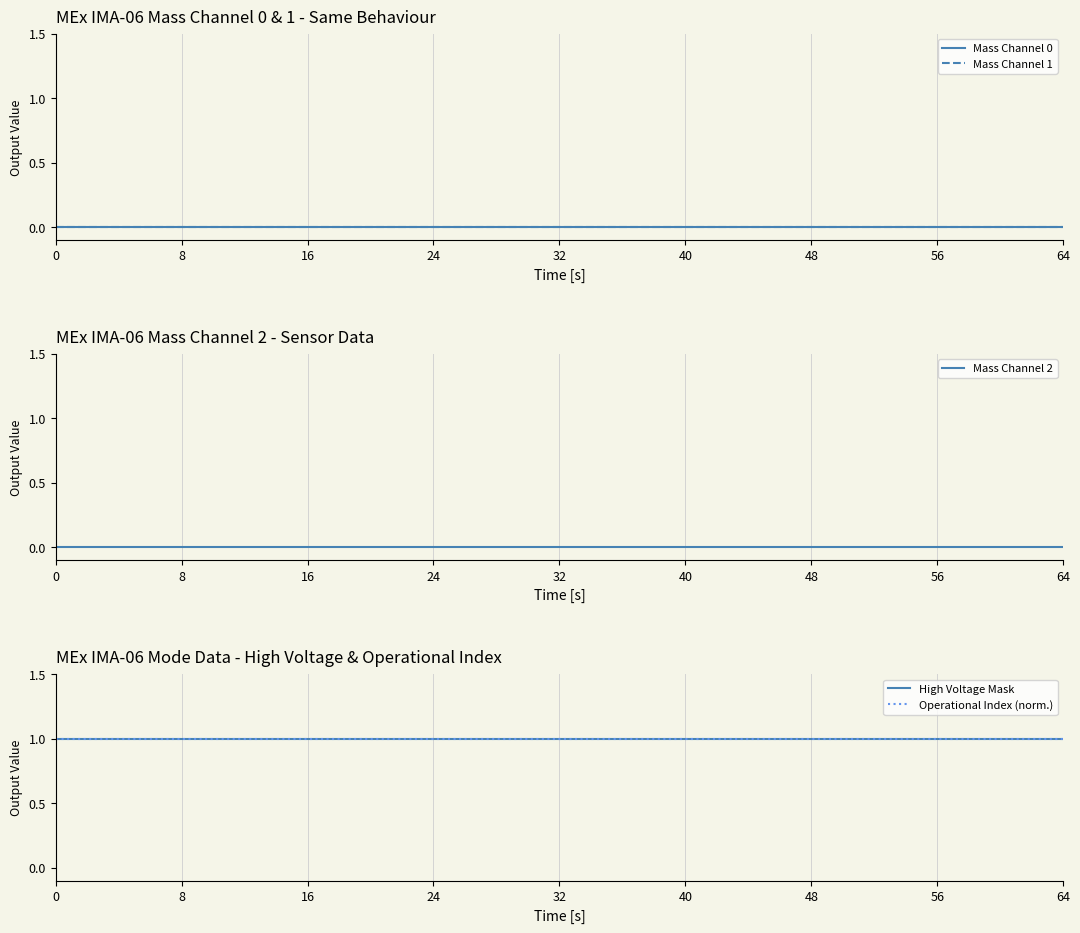

Rank the series at 48 from highest to lowest value.

High Voltage Mask, Operational Index (norm.), Mass Channel 0, Mass Channel 1, Mass Channel 2